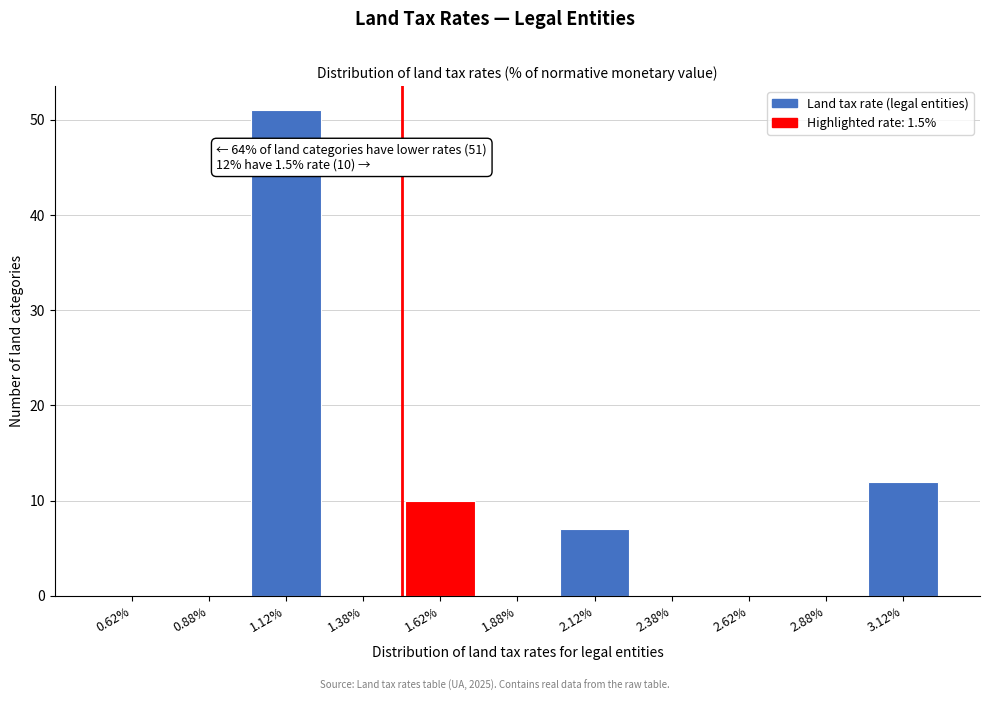

Which range on the x-axis has the tallest bar?

1.00 to 1.25